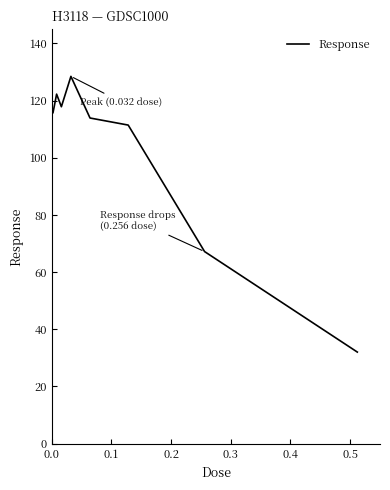

What is the maximum value shown in the chart?

128.5